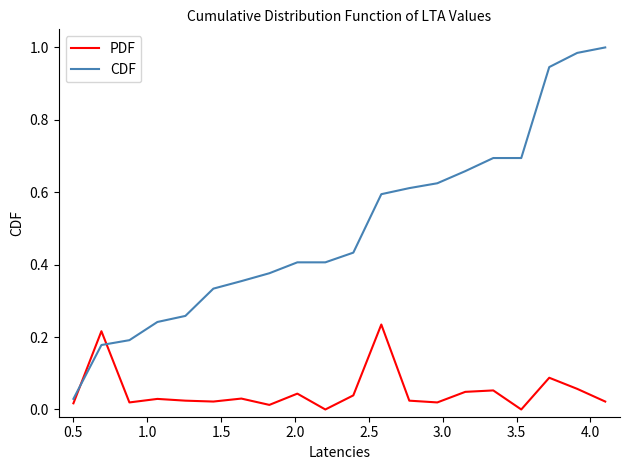

How many categories are shown in the chart?

20